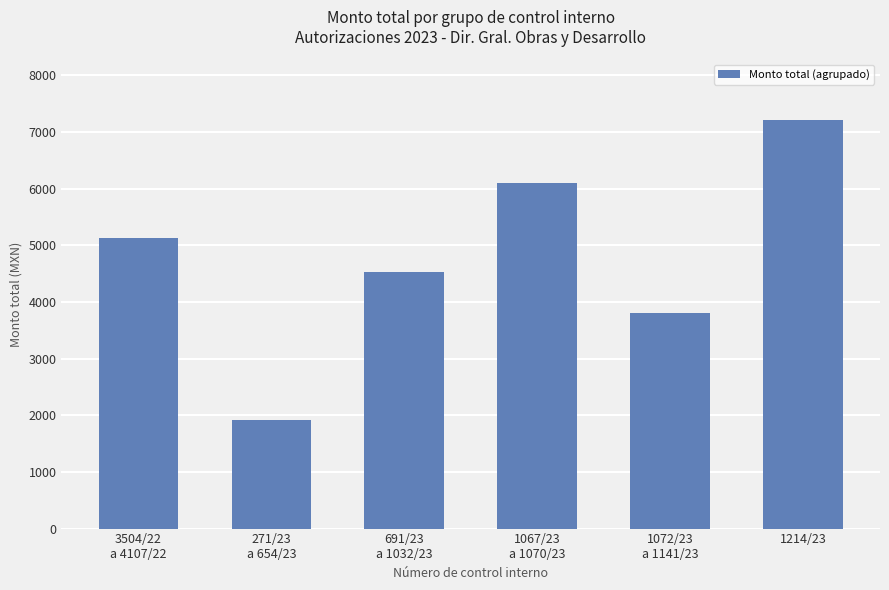

What position from the left is 3504/22
a 4107/22?

1